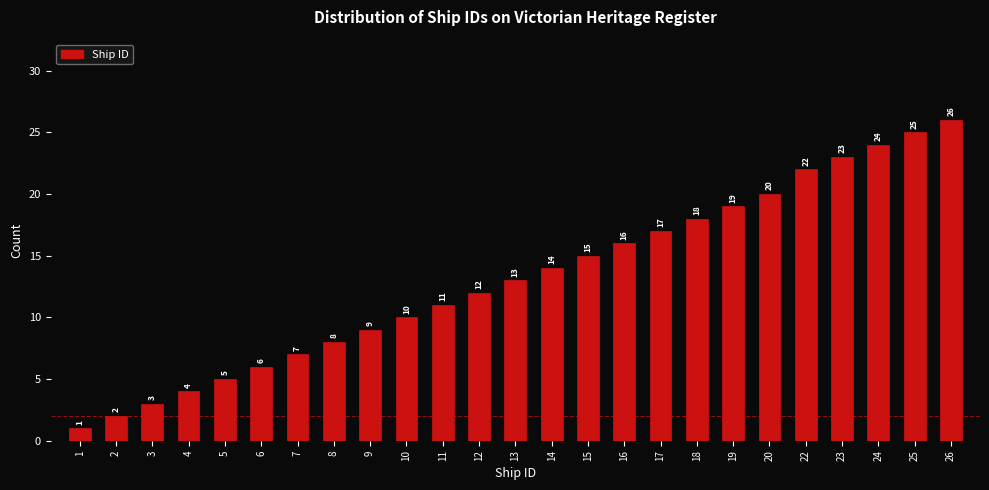

Reading left to right, list all the values displayed in this chart.

1=1	2=2	3=3	4=4	5=5	6=6	7=7	8=8	9=9	10=10	11=11	12=12	13=13	14=14	15=15	16=16	17=17	18=18	19=19	20=20	22=22	23=23	24=24	25=25	26=26